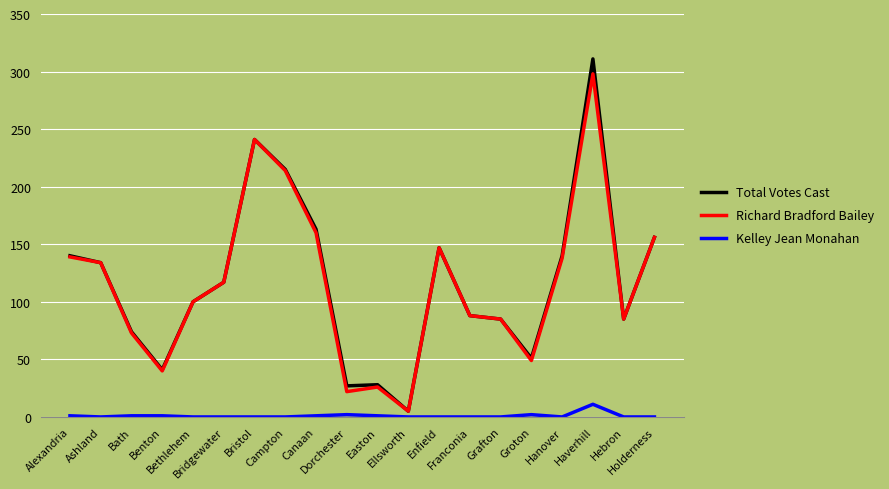

At how many categories does at least one series exceed 93?

11